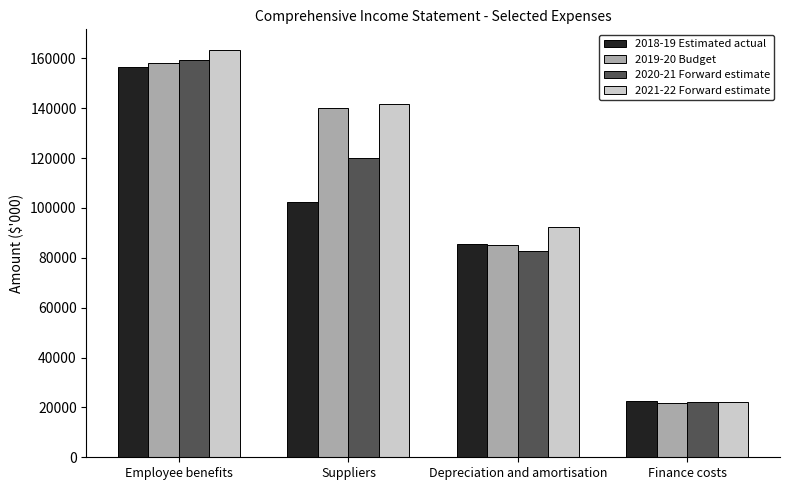

How many bars are there in total?

16